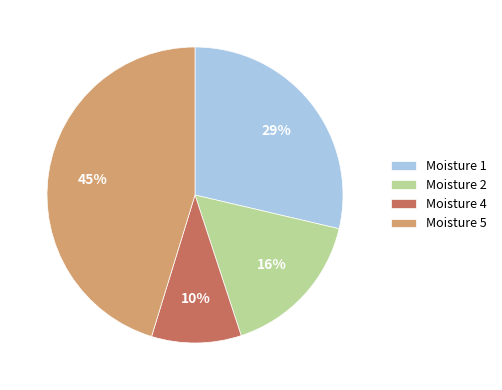

To the nearest percent, what is the difference between the Moisture 5 and Moisture 2 slice percentages?

29%